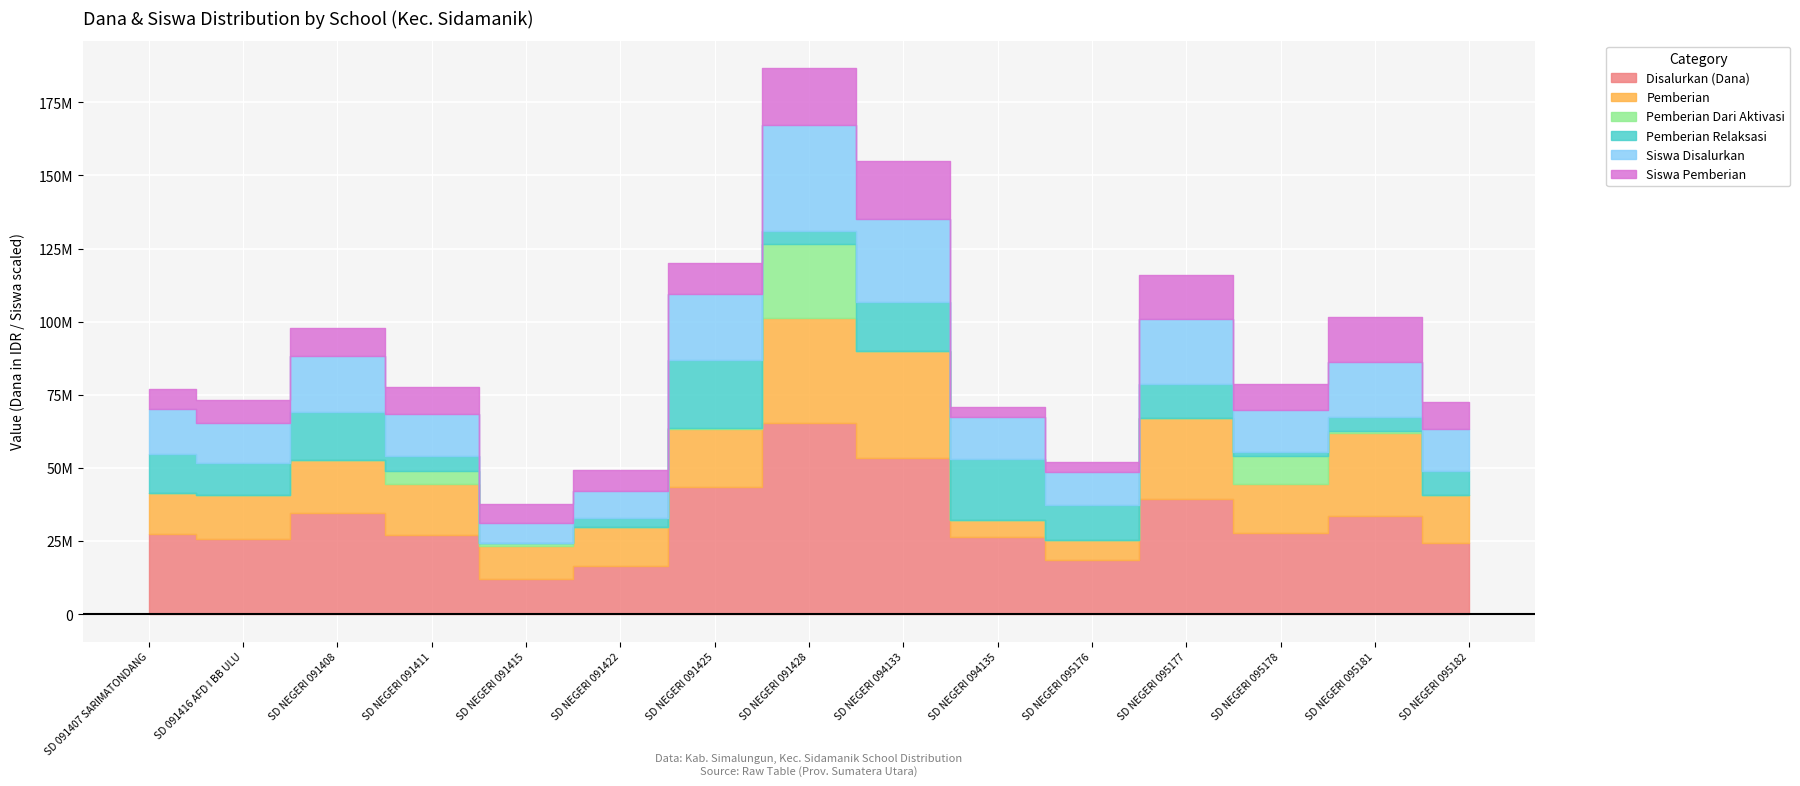

At how many categories does at least one series exceed 17486652?

13